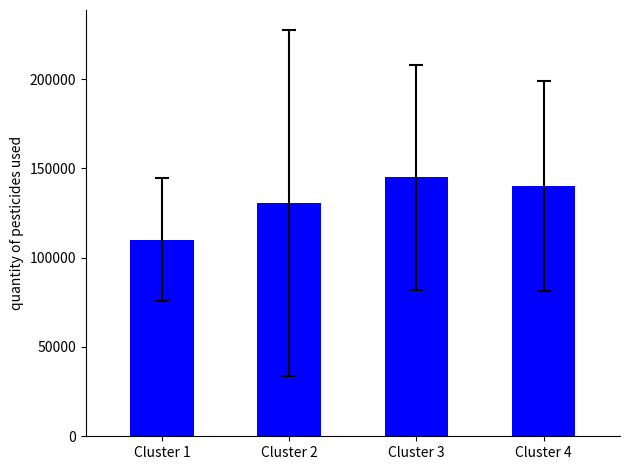

Where is the data nearest to the value 127586?

Cluster 2